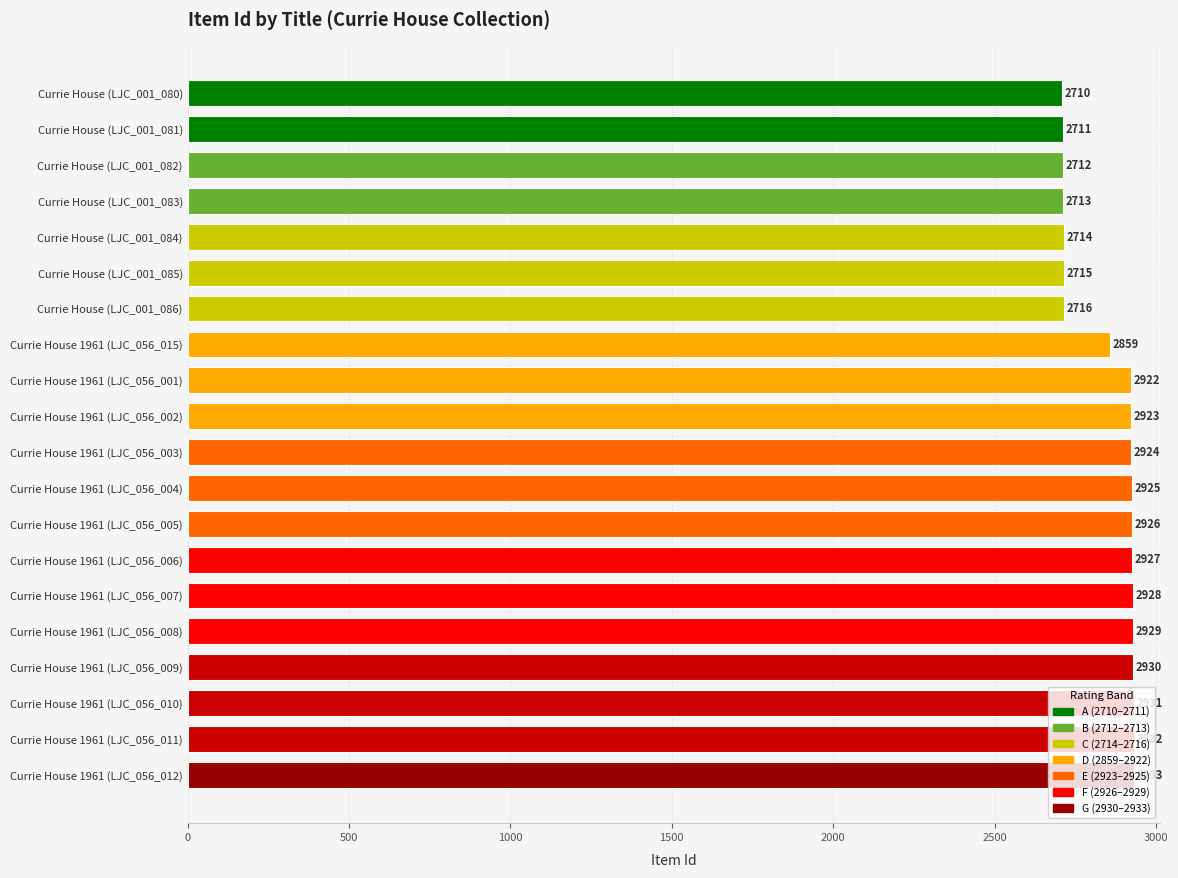

Does the chart contain stacked bars?

No